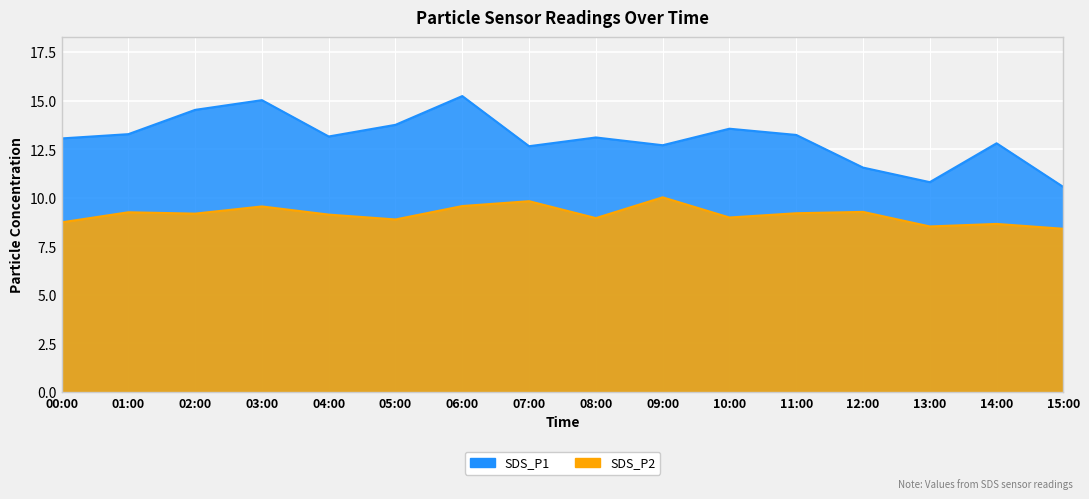

True or false: SDS_P1 and SDS_P2 intersect in this chart.

False